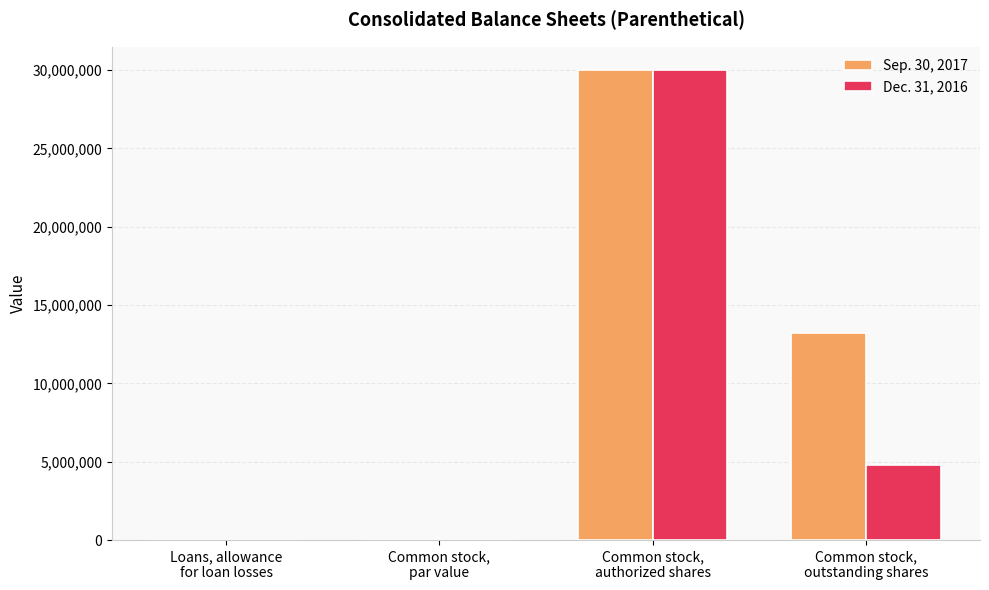

Which series has the largest total across all categories?

Sep. 30, 2017